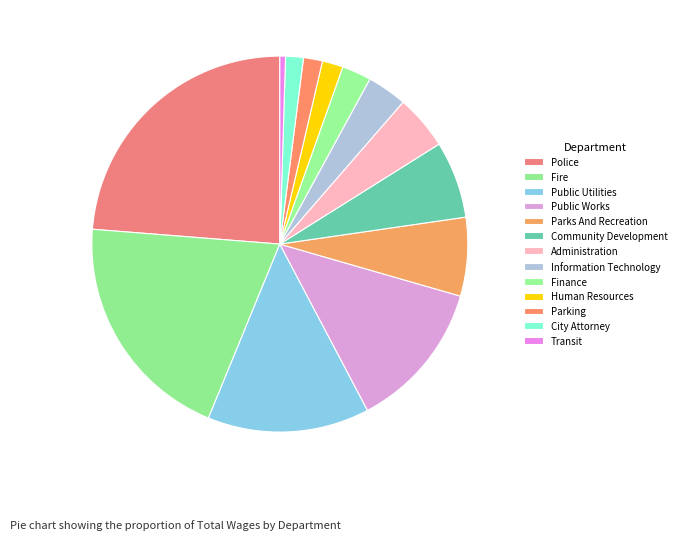

Between City Attorney and Public Utilities, which is larger?

Public Utilities